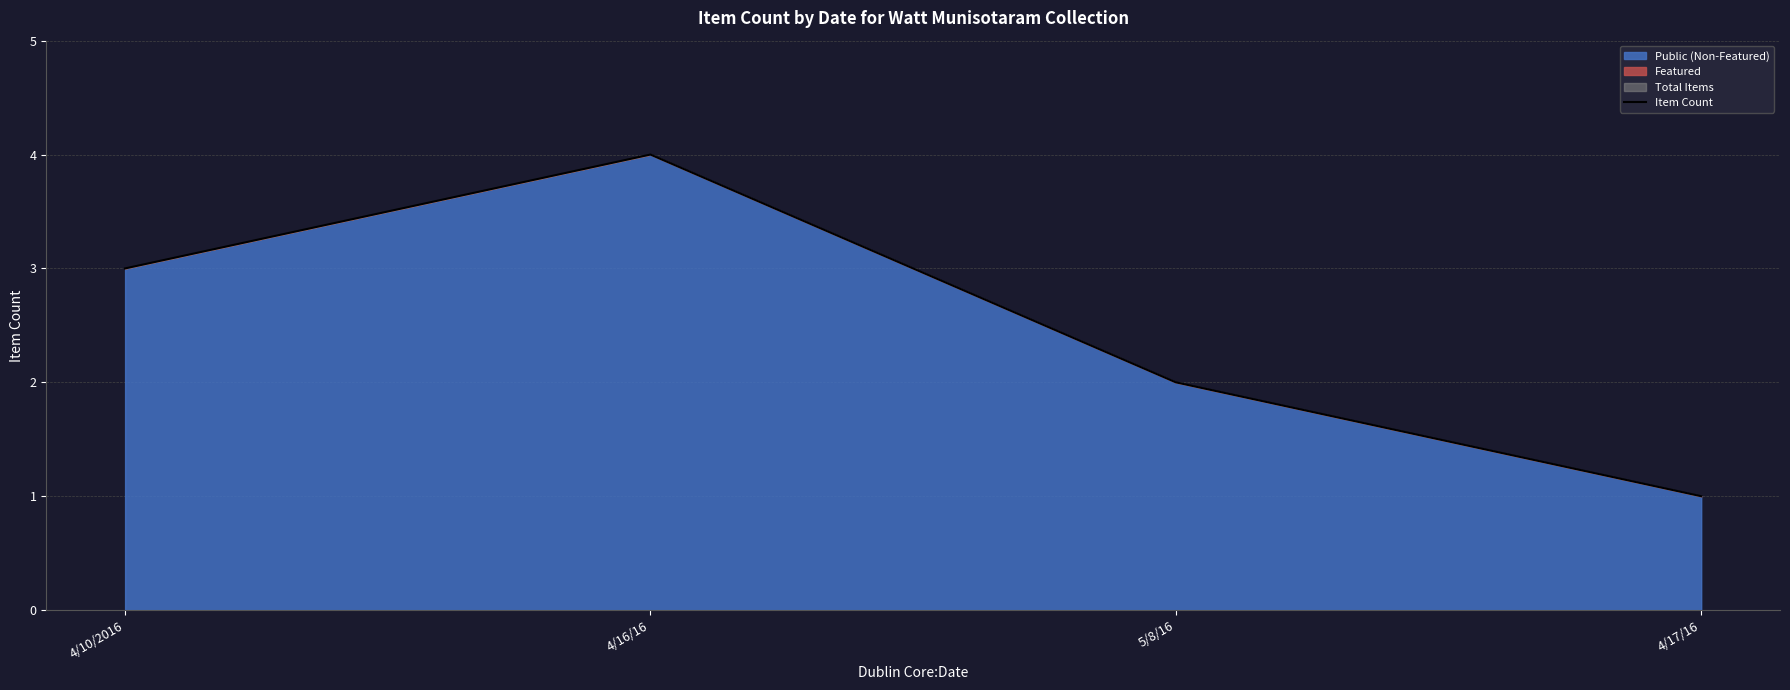

The value at 4/16/16 is 4. True or false?

True